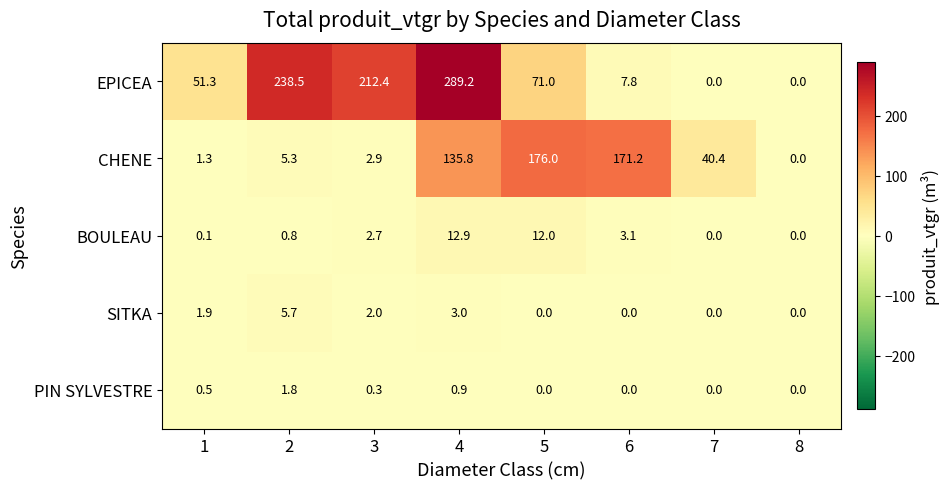

What is the total value across all series at 1?

55.1